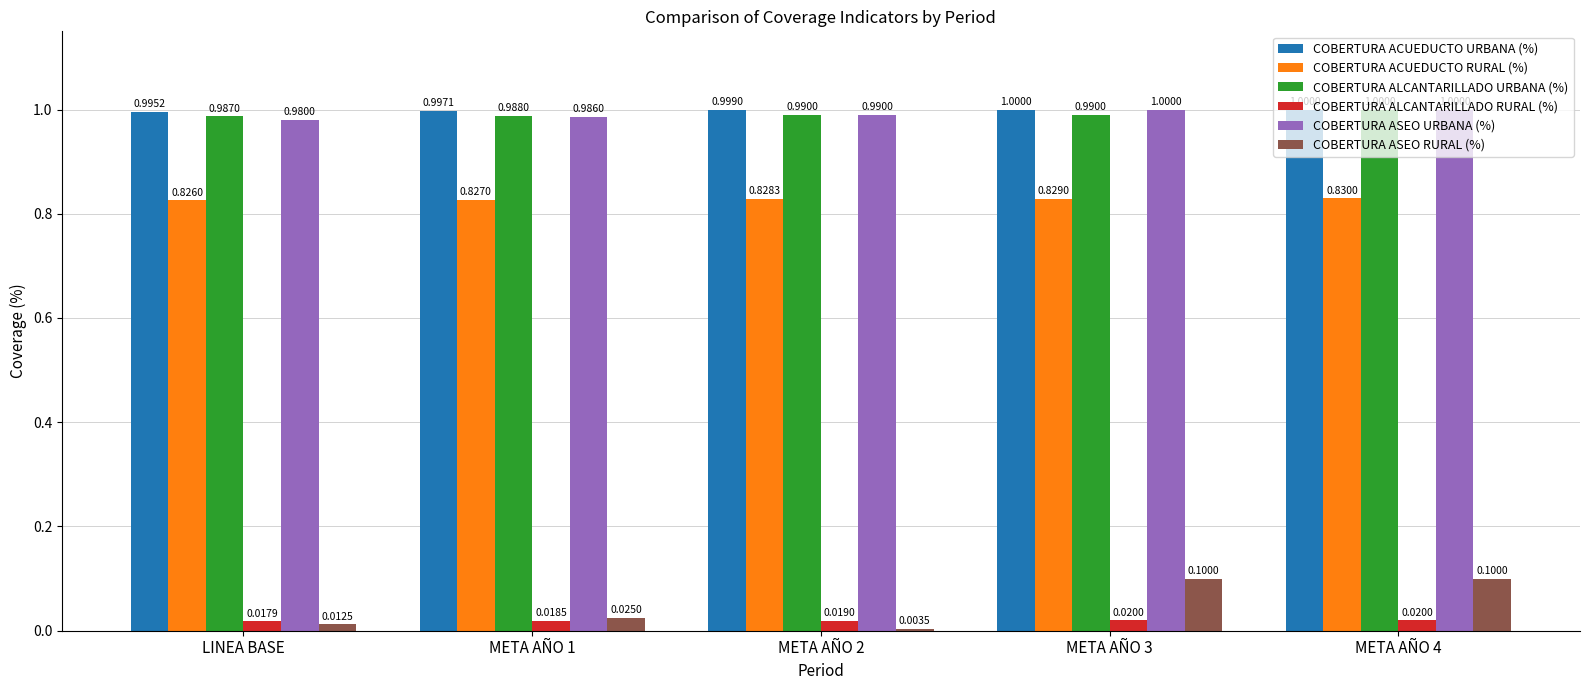

Is it true that COBERTURA ALCANTARILLADO URBANA (%) equals 1.6 at META AÑO 2?

False